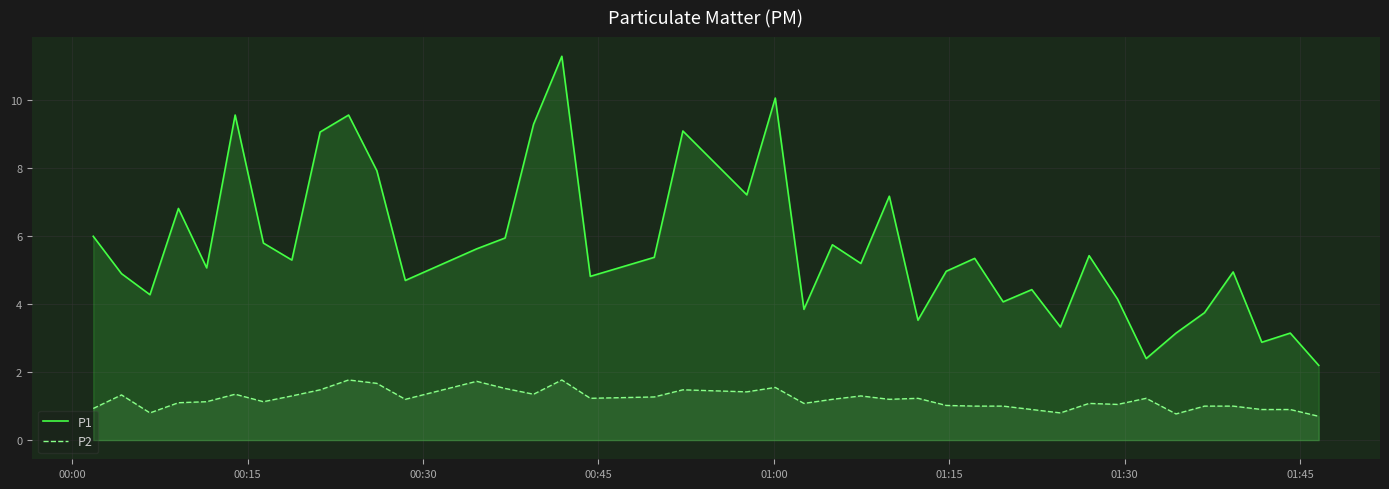

Which series has the largest total across all categories?

P1